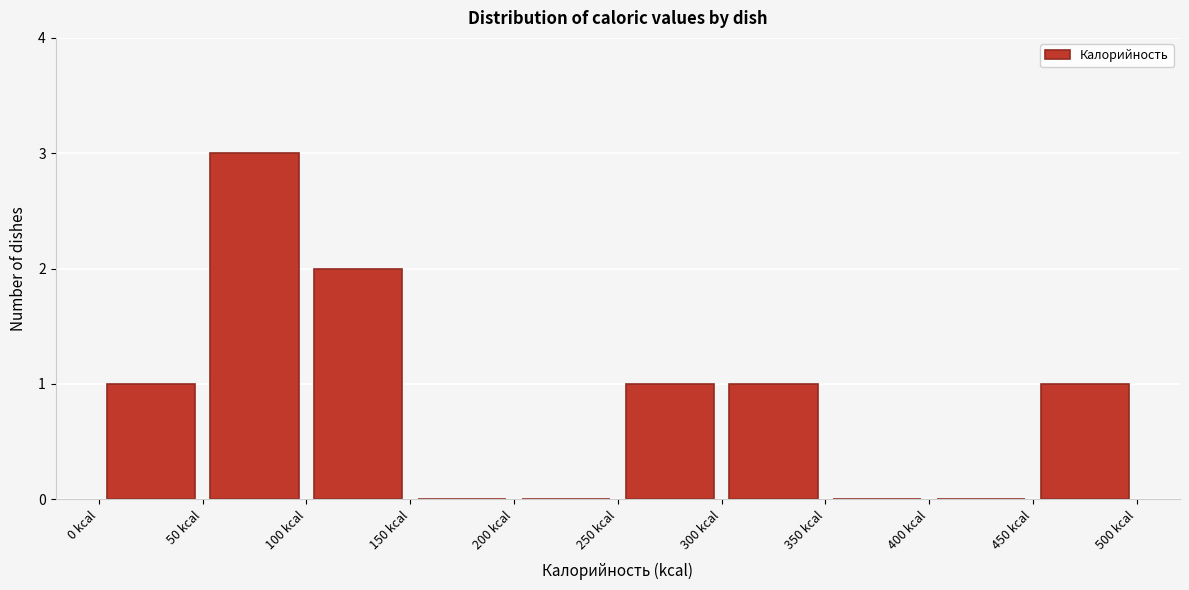

Reading left to right, transcribe this chart: for each bar, give the range it covers on the x-axis and its height. The values are not printed on the chart, so give them approximately, as read against the axis.

0 to 50: 1
50 to 100: 3
100 to 150: 2
150 to 200: 0
200 to 250: 0
250 to 300: 1
300 to 350: 1
350 to 400: 0
400 to 450: 0
450 to 500: 1